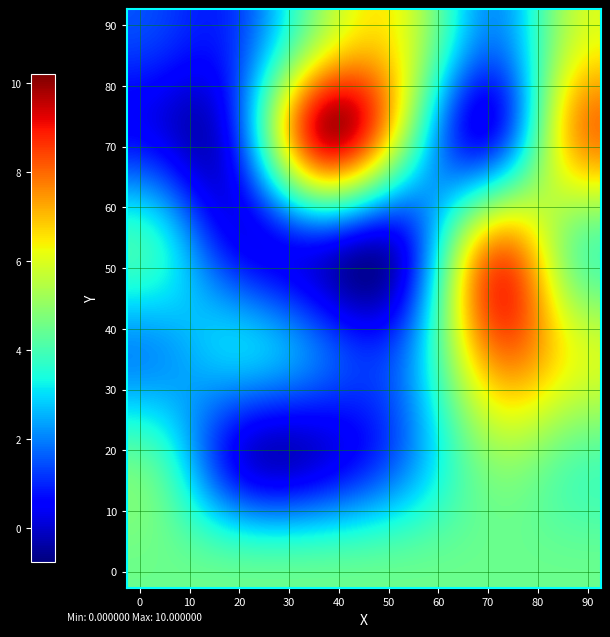

At how many categories does at least one series exceed 6?

10